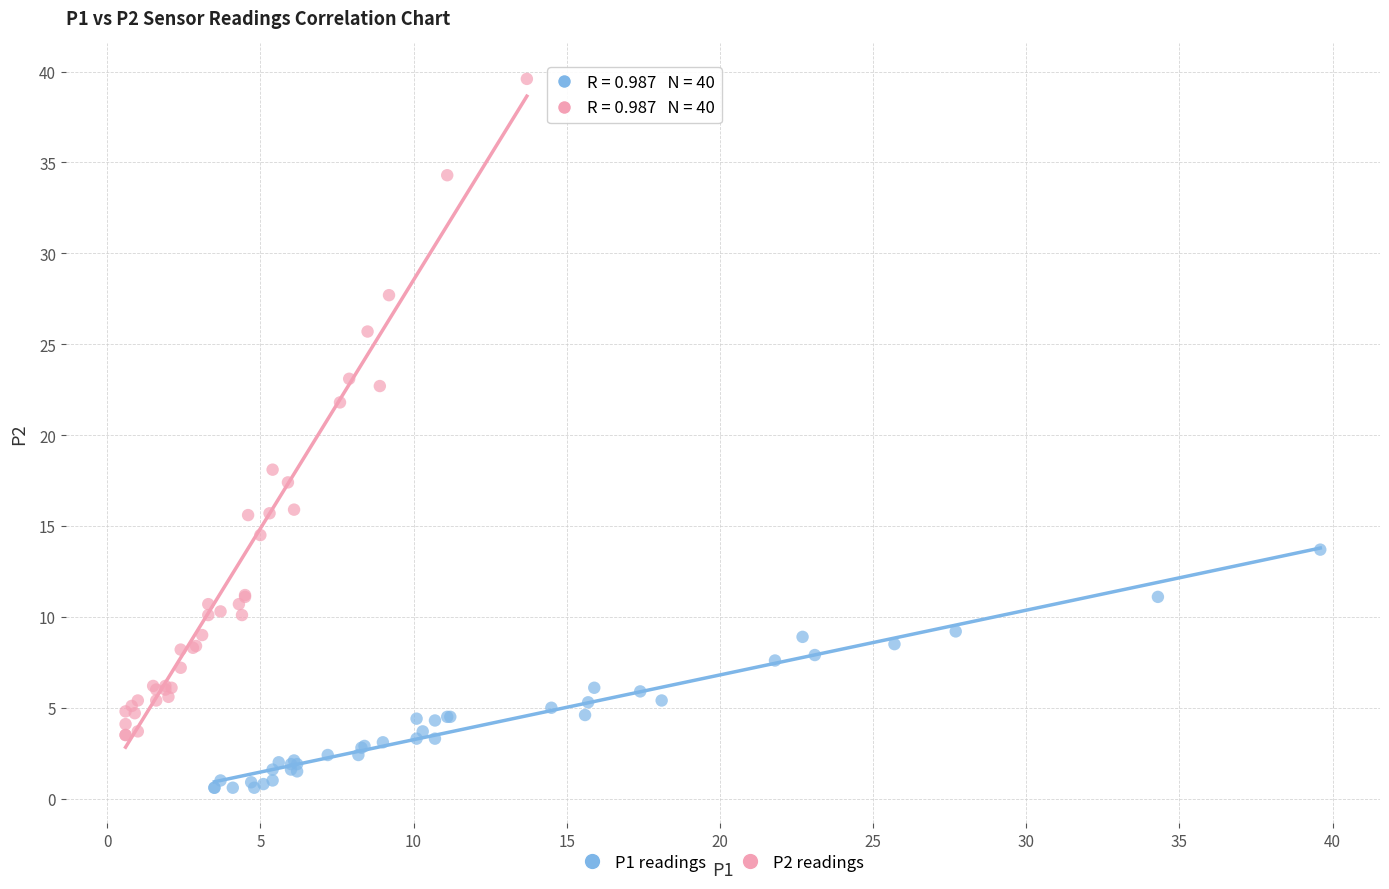

Which series reaches the minimum Y coordinate?

P1 readings